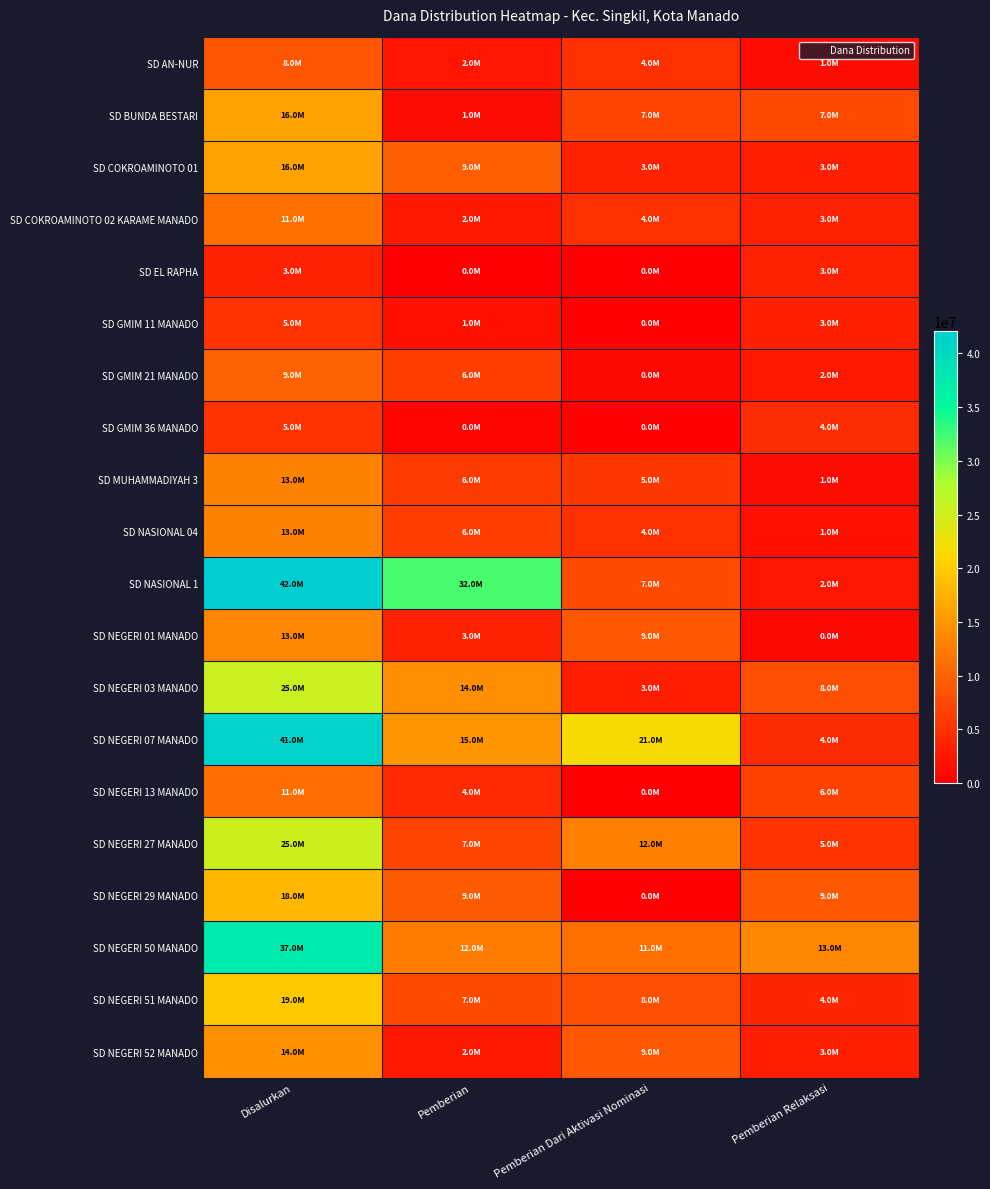

What is the greatest value displayed?

42075000